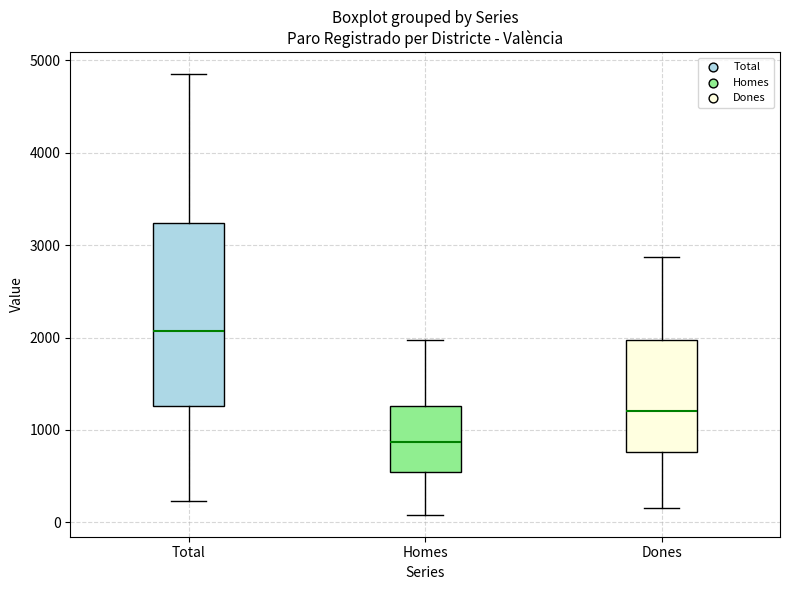

Comparing the boxes themselves (not the whiskers), which one is the tallest?

Total